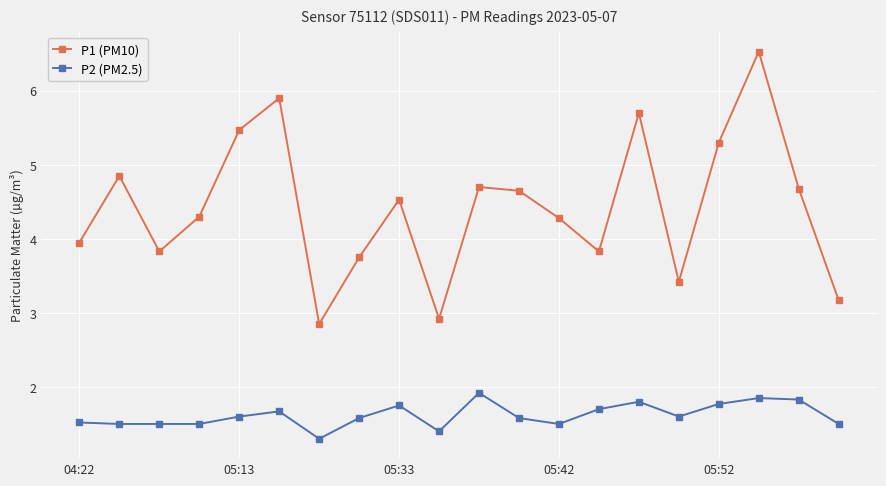

How many data points does each series have?

20